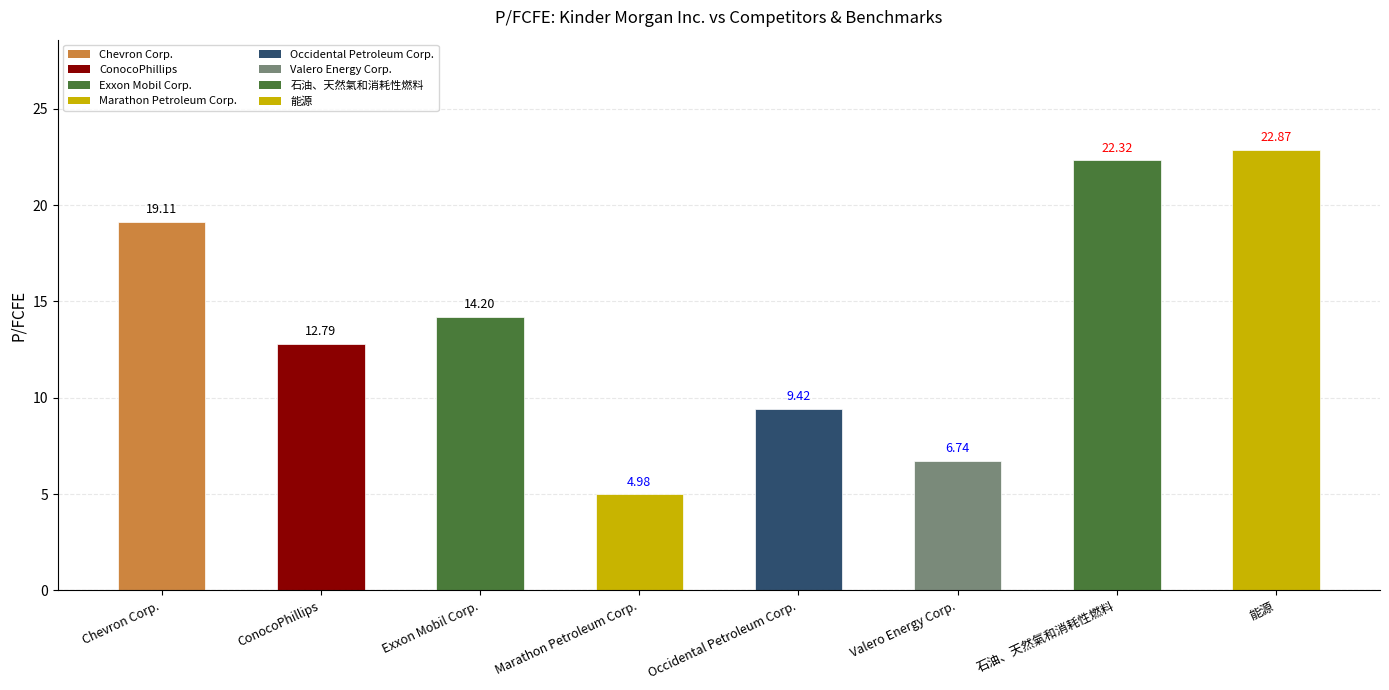

What is the minimum value shown in the chart?

5.0